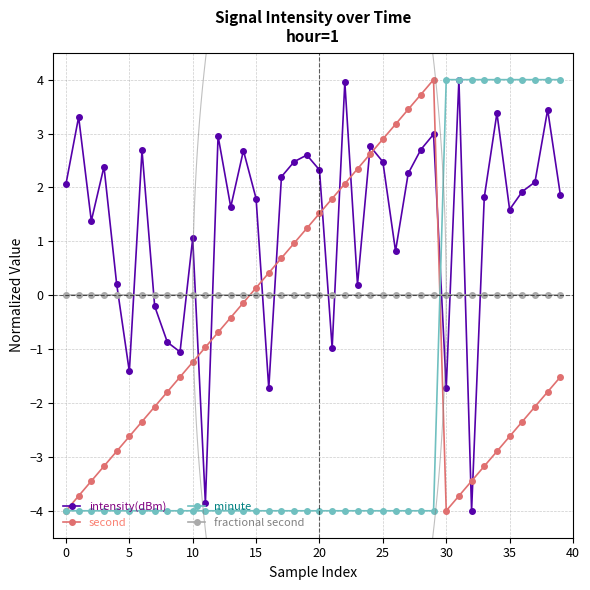

At which category is the sum across all series the highest?

38